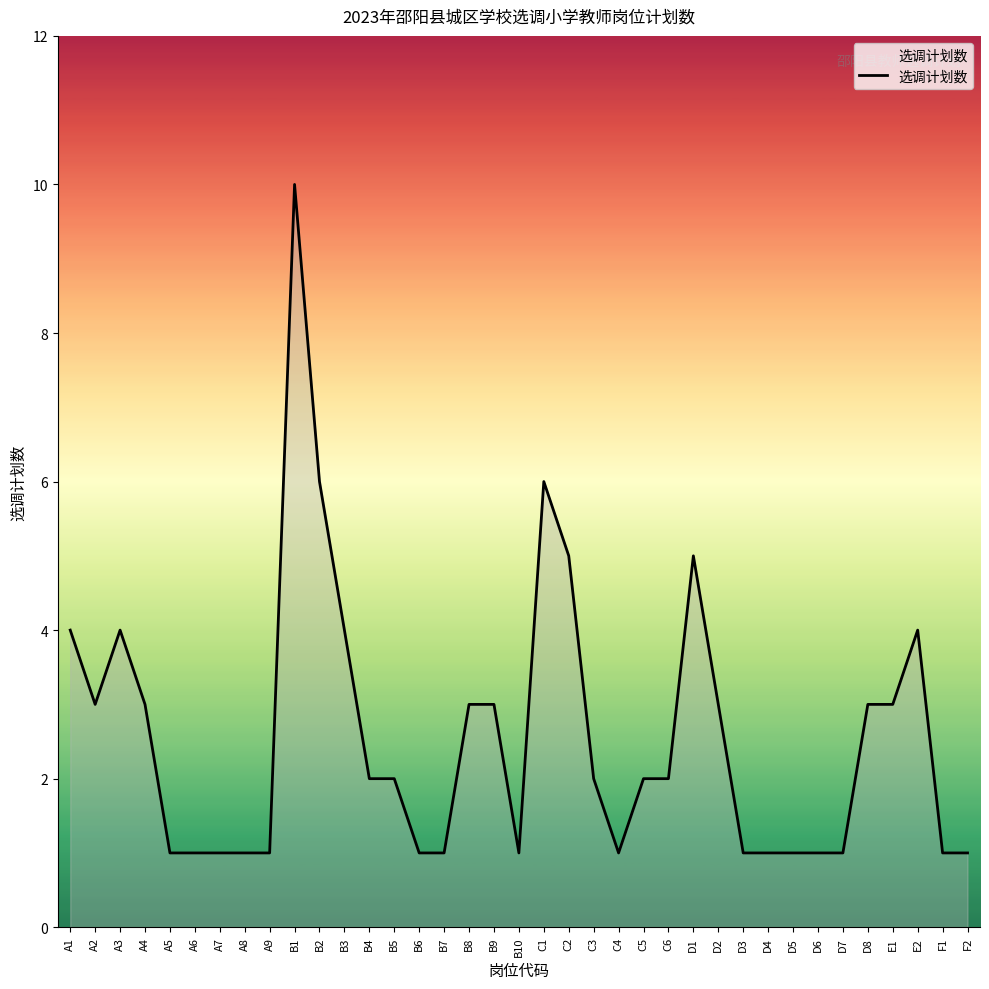

The chart shows a value of 2 at B4. True or false?

True